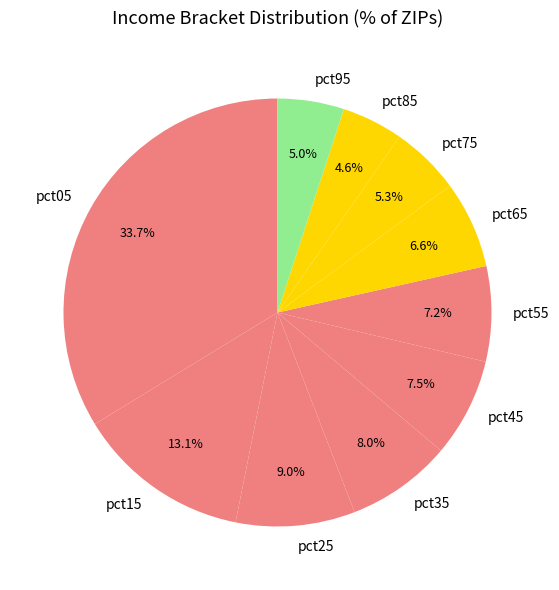

Between pct55 and pct05, which is larger?

pct05